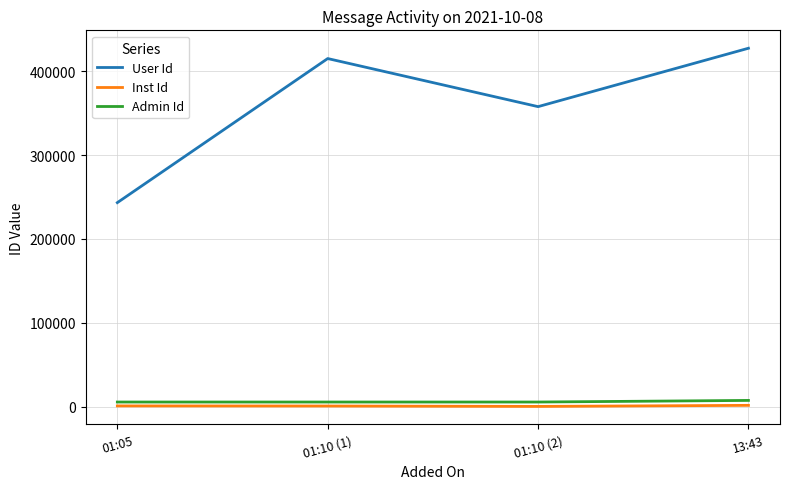

True or false: Inst Id and Admin Id intersect in this chart.

False